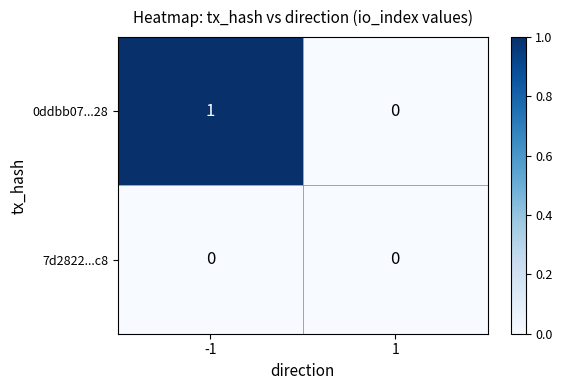

Is it true that 7d2822...c8 equals 0 at 1?

True